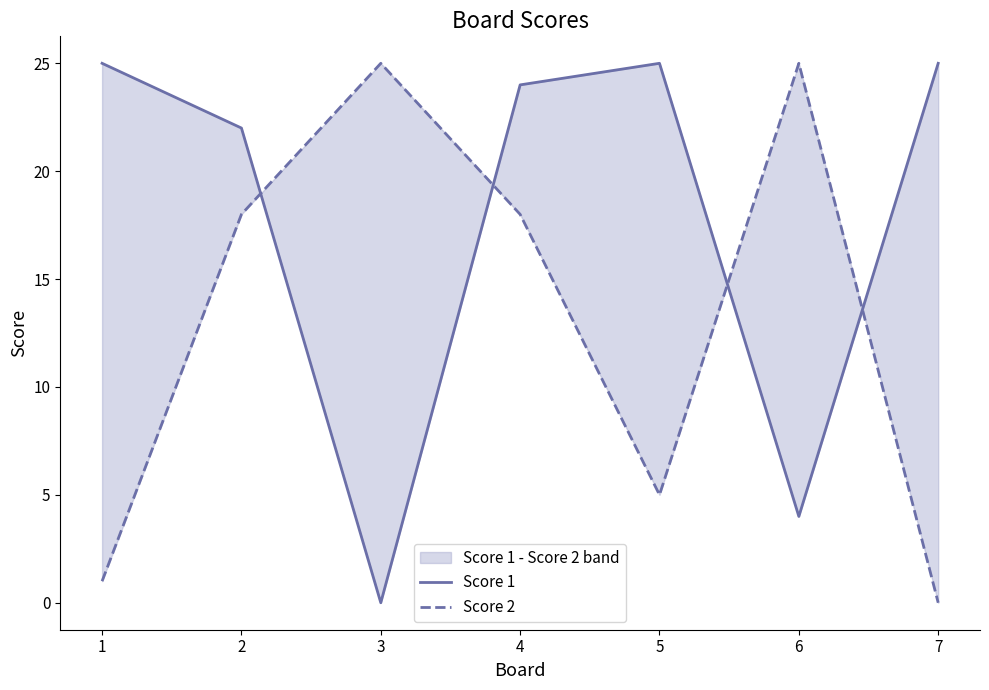

What is the value of the Score 2 point at the 3rd from the left?

25